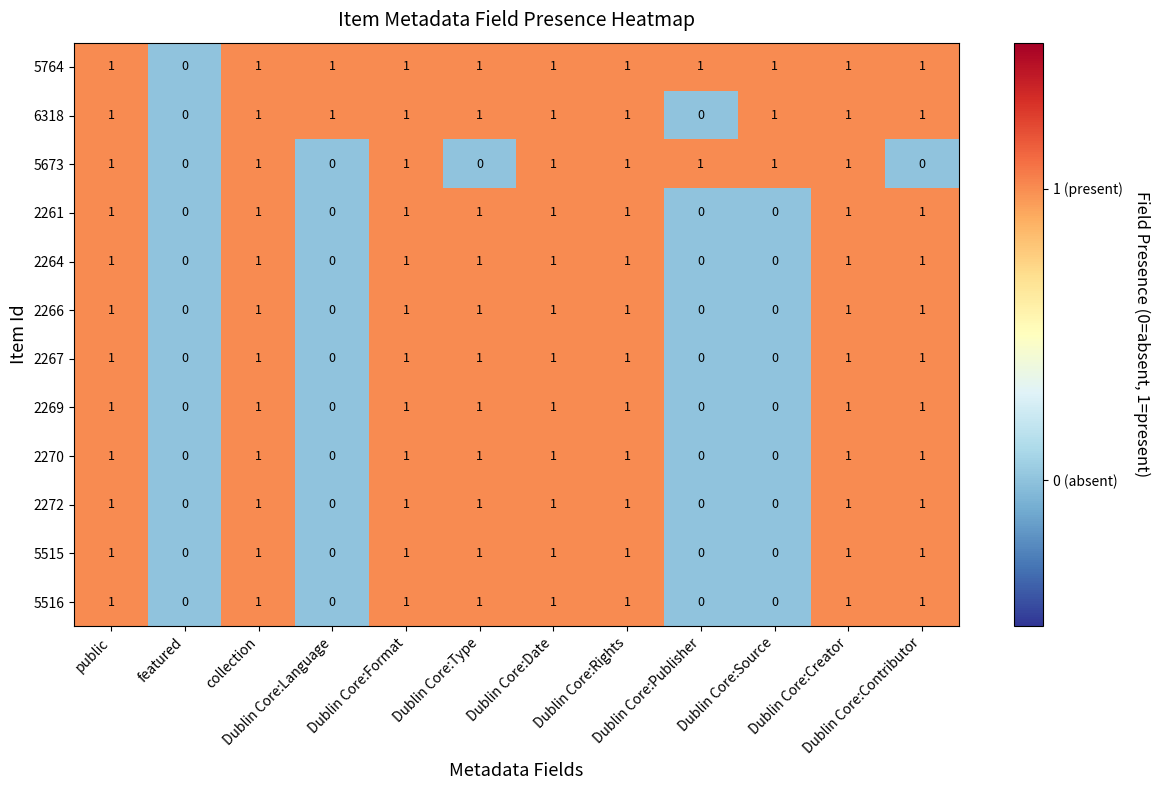

Which series has the largest total across all categories?

5764